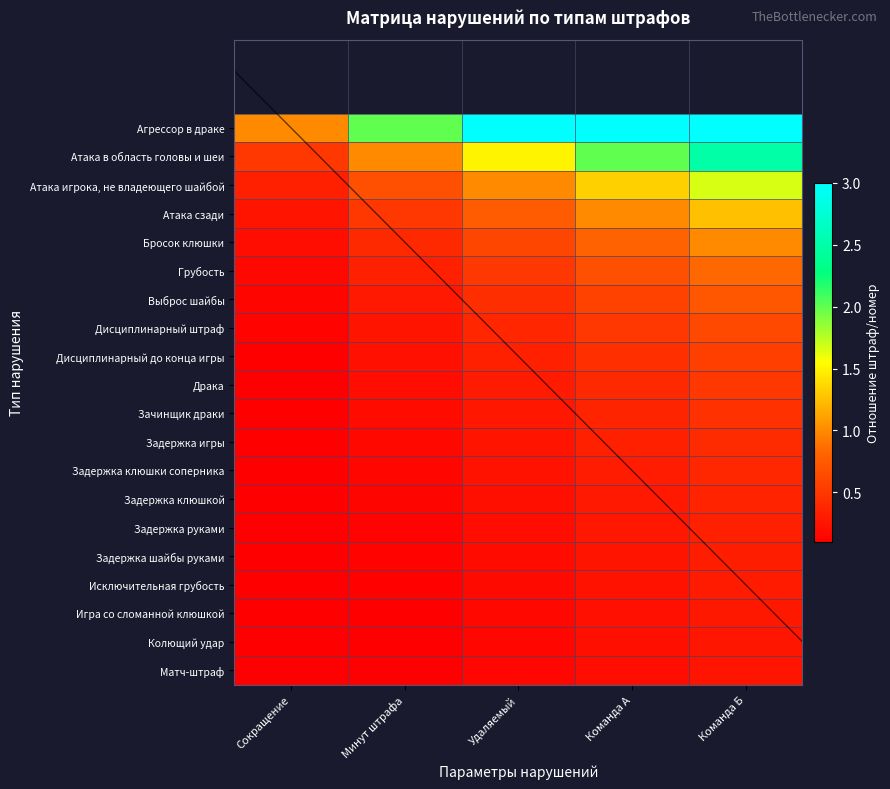

True or false: Игра со сломанной клюшкой has a value of 0.3 at Команда Б.

True